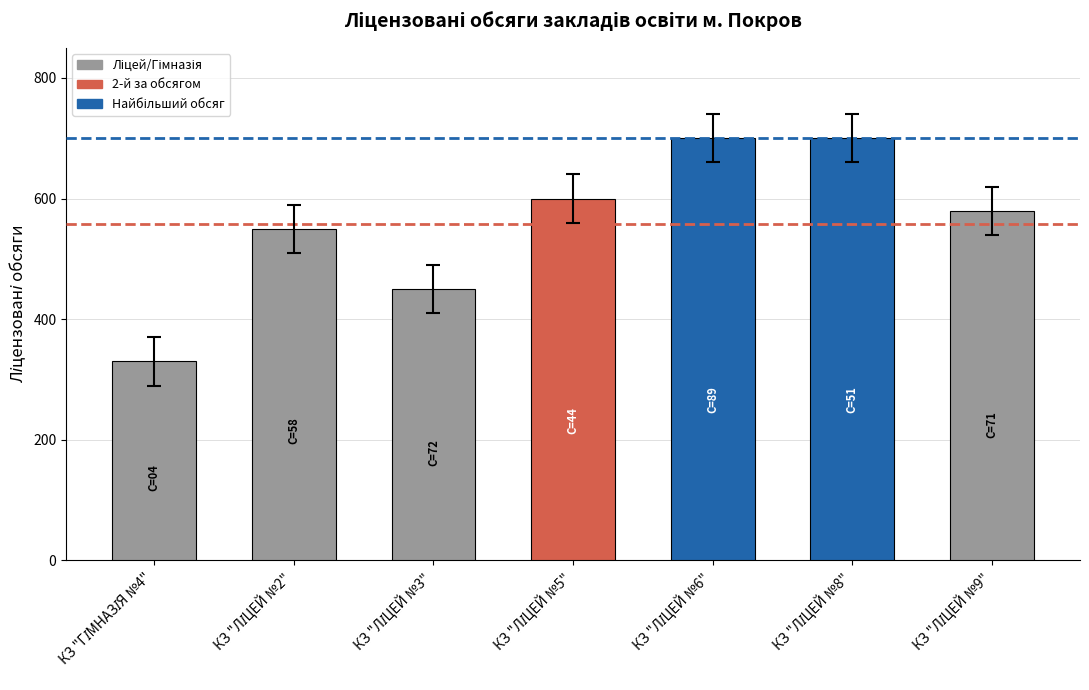

What is the difference between the second highest and second lowest values?

250